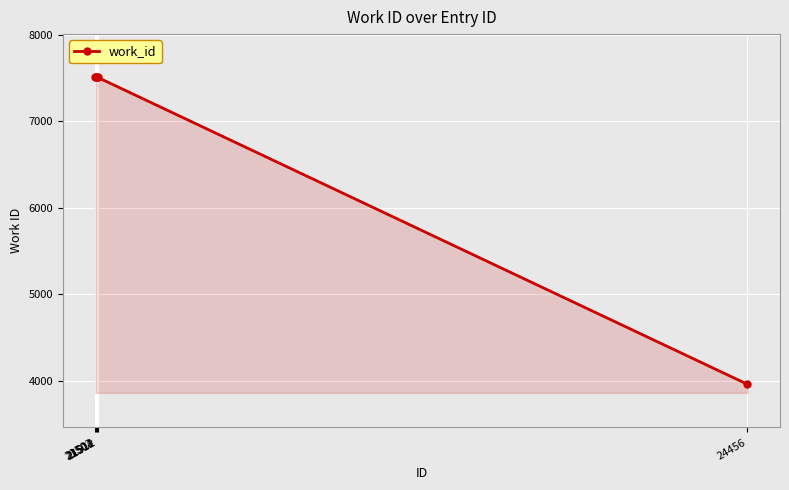

True or false: the data shows 3959 at 24456.

True